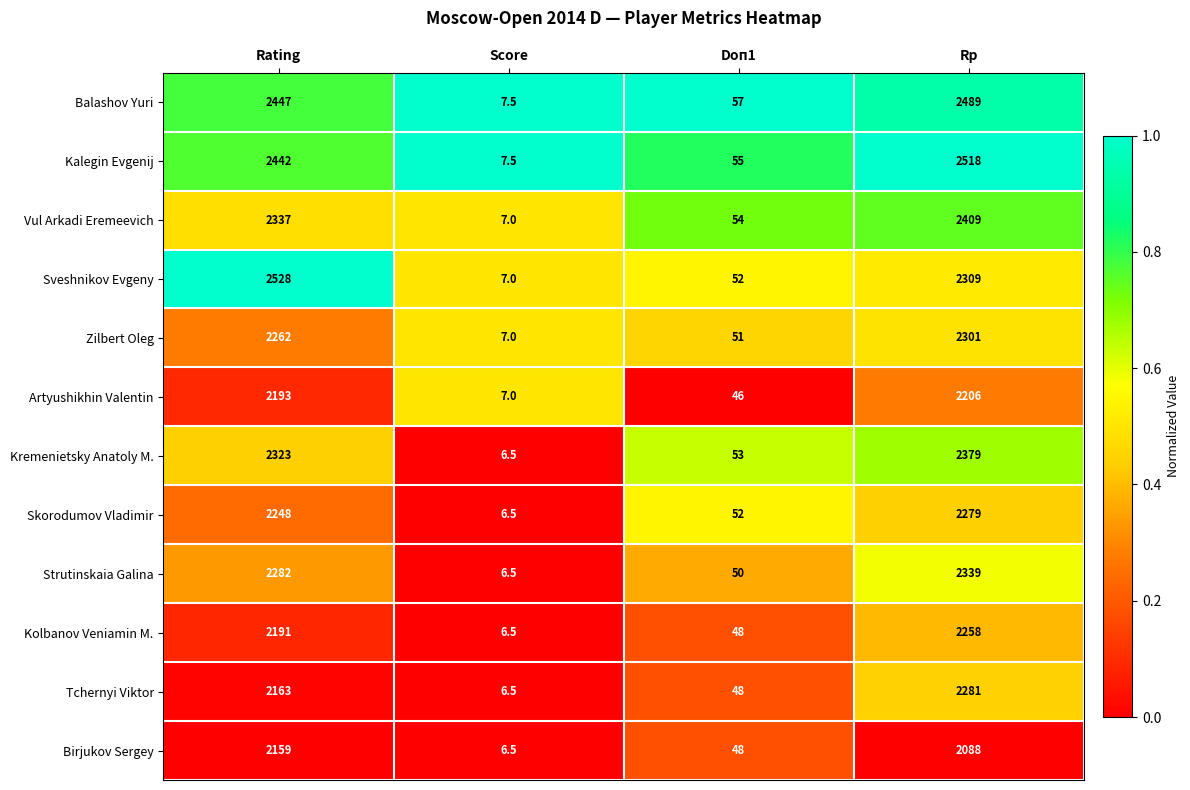

Which category has the highest value across all series?

Rating